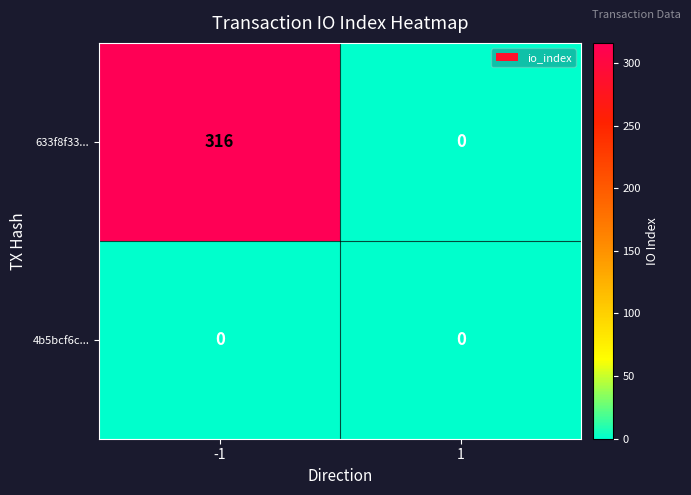

Reading left to right, what are all the values shown in this chart?

633f8f33...: -1=316	1=0
4b5bcf6c...: -1=0	1=0